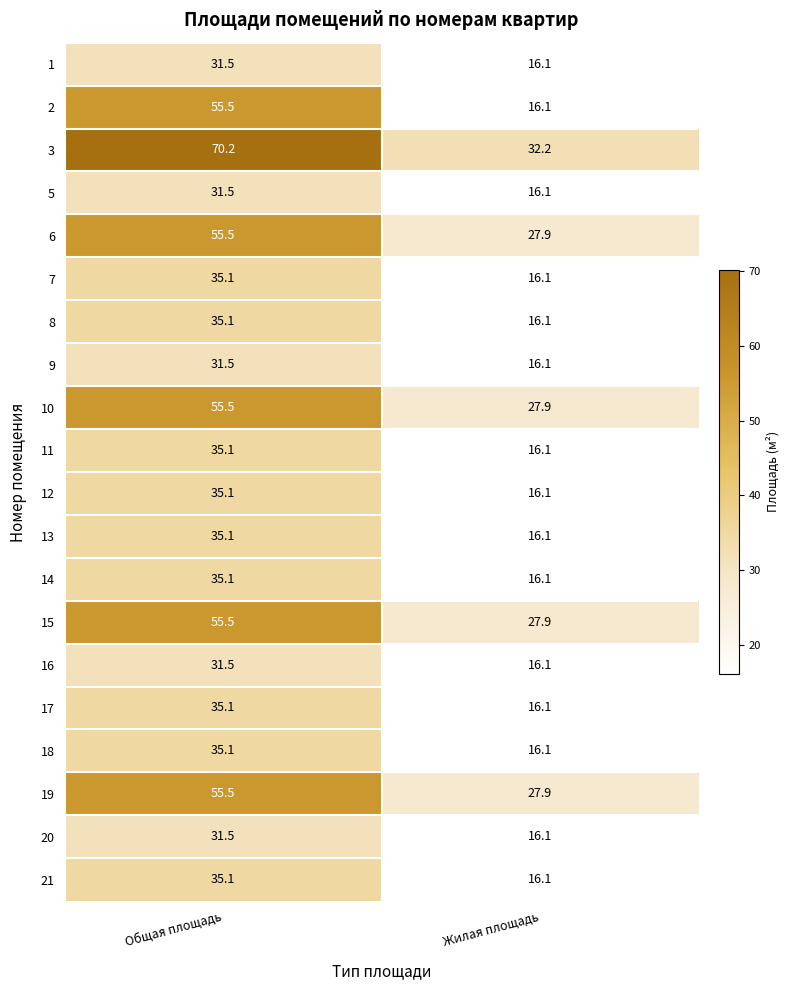

What is the average value of the 15 series?

41.7